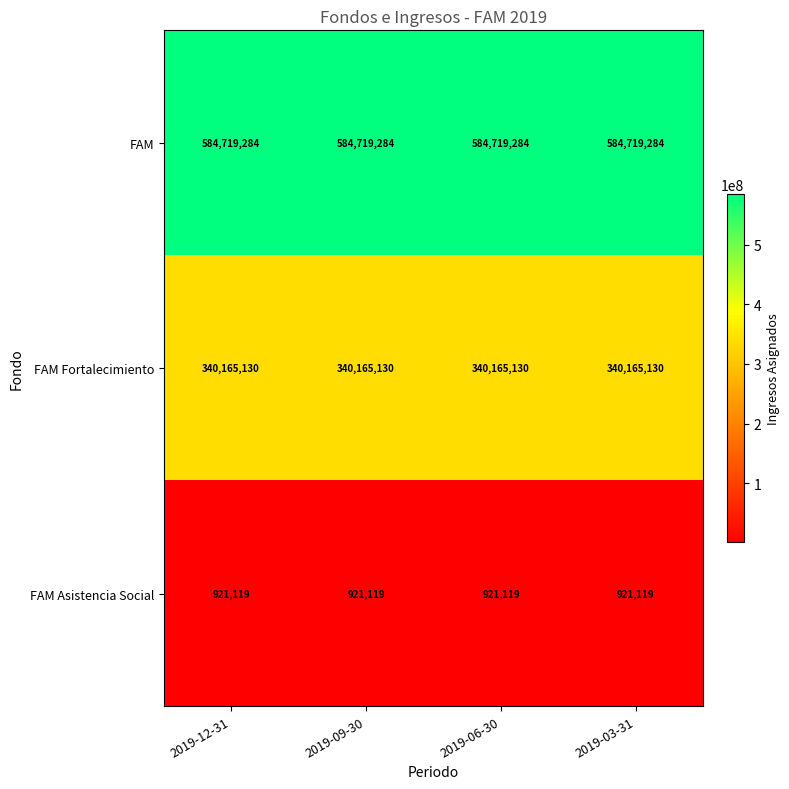

What is the maximum value shown in the chart?

584719284